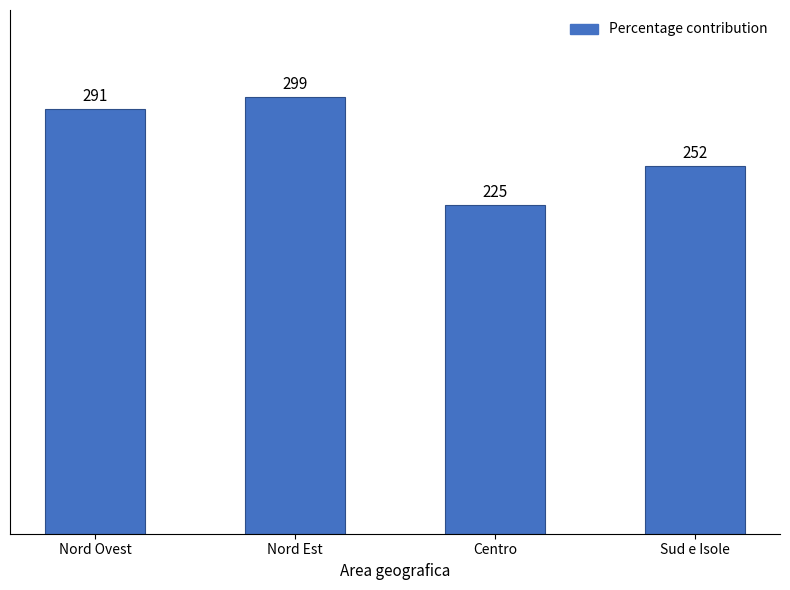

The value at Sud e Isole is 252. True or false?

True